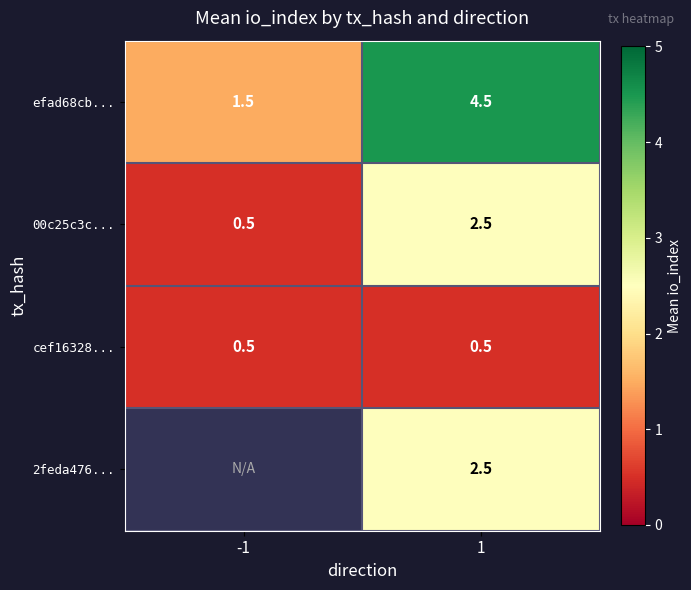

Count the number of categories in the chart.

2